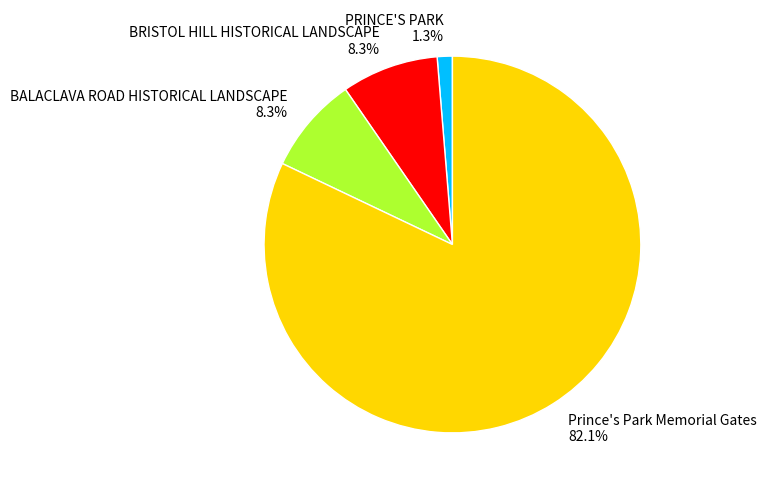

Which slice is the smallest?

PRINCE'S PARK